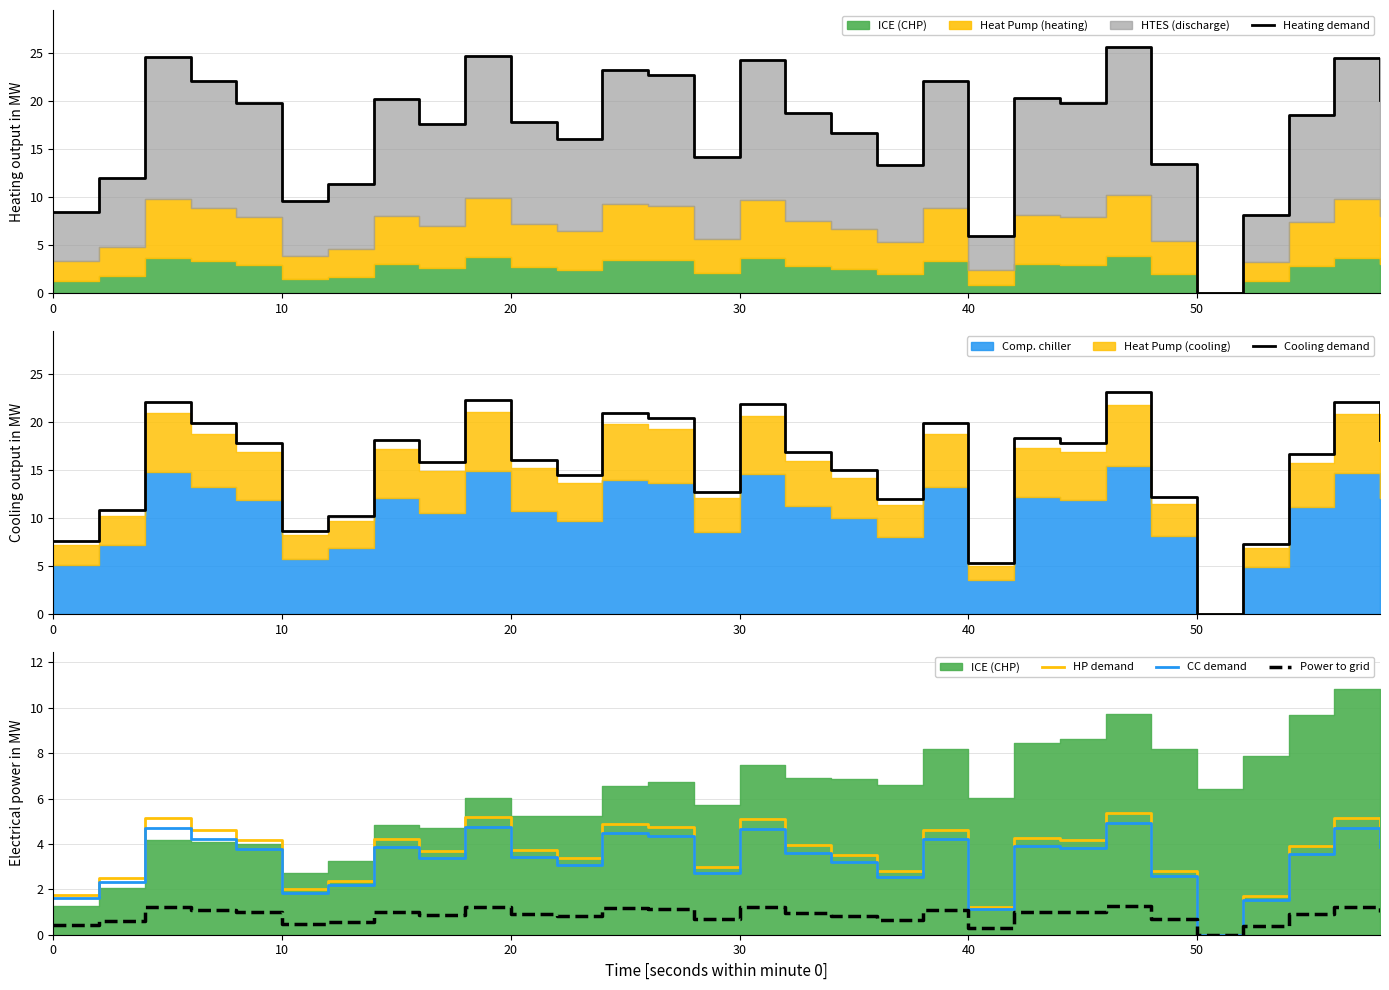

Reading right to left, list all the values displayed in this chart.

Heating demand: 20.1	24.5	18.5	8.1	0.0	13.5	25.6	19.8	20.3	5.9	22.0	13.3	16.7	18.8	24.3	14.1	22.7	23.2	16.1	17.9	24.7	17.6	20.1	11.4	9.6	19.8	22.0	24.5	12.0	8.4
Cooling demand: 18.1	22.0	16.7	7.3	0.0	12.1	23.1	17.8	18.3	5.3	19.8	12.0	15.0	16.9	21.9	12.7	20.4	20.9	14.5	16.1	22.2	15.8	18.1	10.2	8.6	17.8	19.8	22.1	10.8	7.6
HP demand: 4.2	5.1	3.9	1.7	0.0	2.8	5.4	4.2	4.3	1.2	4.6	2.8	3.5	3.9	5.1	3.0	4.8	4.9	3.4	3.7	5.2	3.7	4.2	2.4	2.0	4.2	4.6	5.2	2.5	1.8
CC demand: 3.9	4.7	3.6	1.6	0.0	2.6	4.9	3.8	3.9	1.1	4.2	2.6	3.2	3.6	4.7	2.7	4.4	4.5	3.1	3.4	4.7	3.4	3.9	2.2	1.8	3.8	4.2	4.7	2.3	1.6
Power to grid: 1.0	1.2	0.9	0.4	0.0	0.7	1.3	1.0	1.0	0.3	1.1	0.7	0.8	0.9	1.2	0.7	1.1	1.2	0.8	0.9	1.2	0.9	1.0	0.6	0.5	1.0	1.1	1.2	0.6	0.4